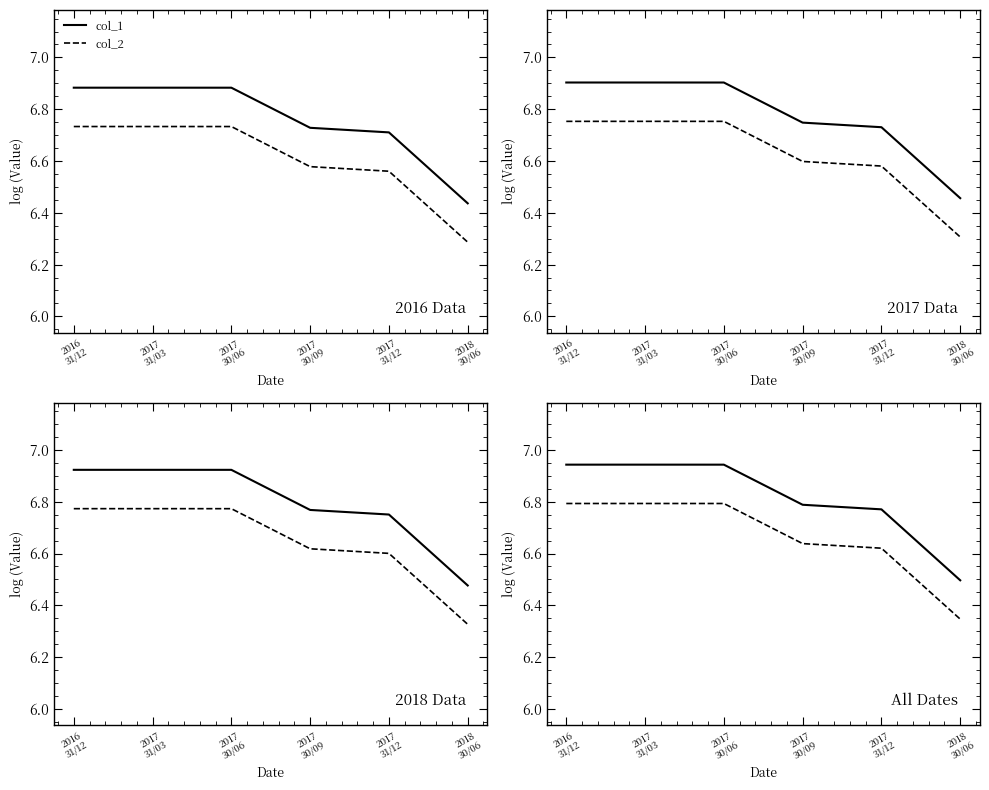

Is it true that col_2 equals 6.6 at 2017
30/09?

True